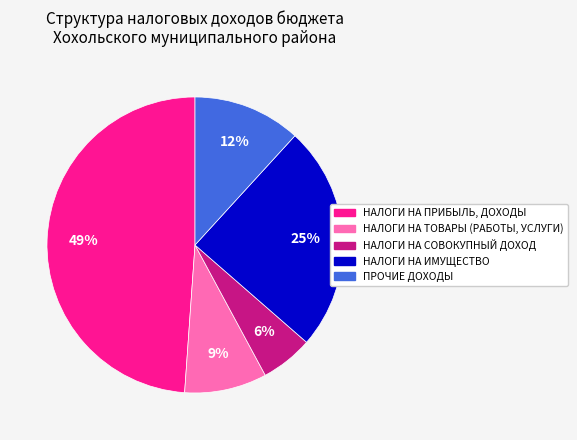

To the nearest percent, what is the average slice percentage?

20%